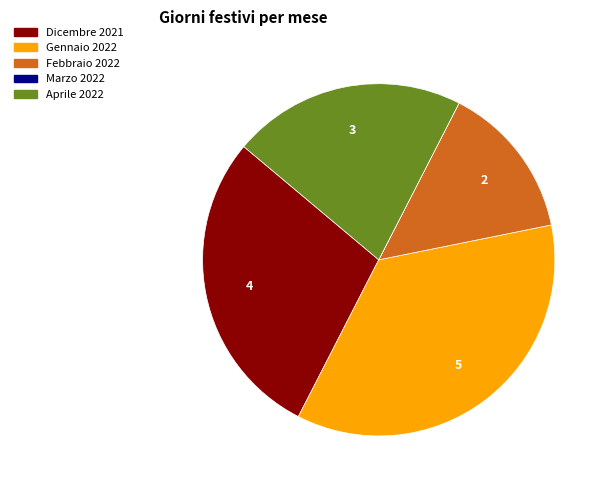

Which category has the biggest portion of the pie?

Gennaio 2022